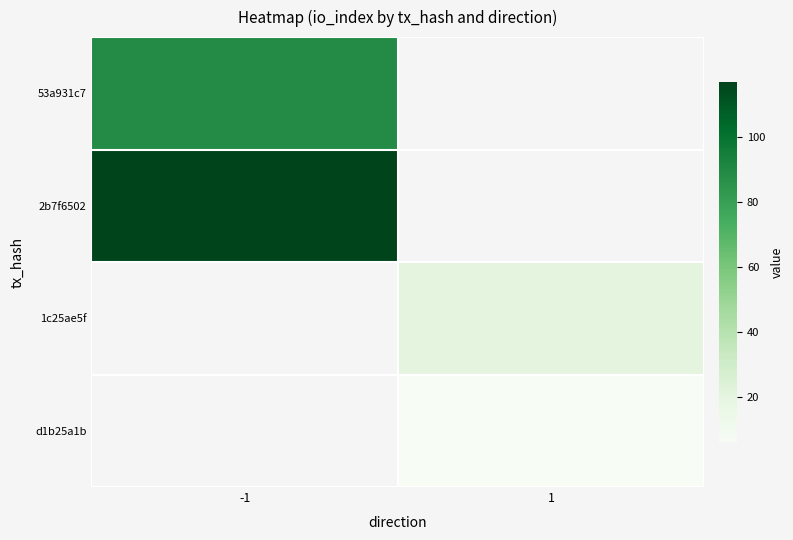

How many series are shown in this chart?

4